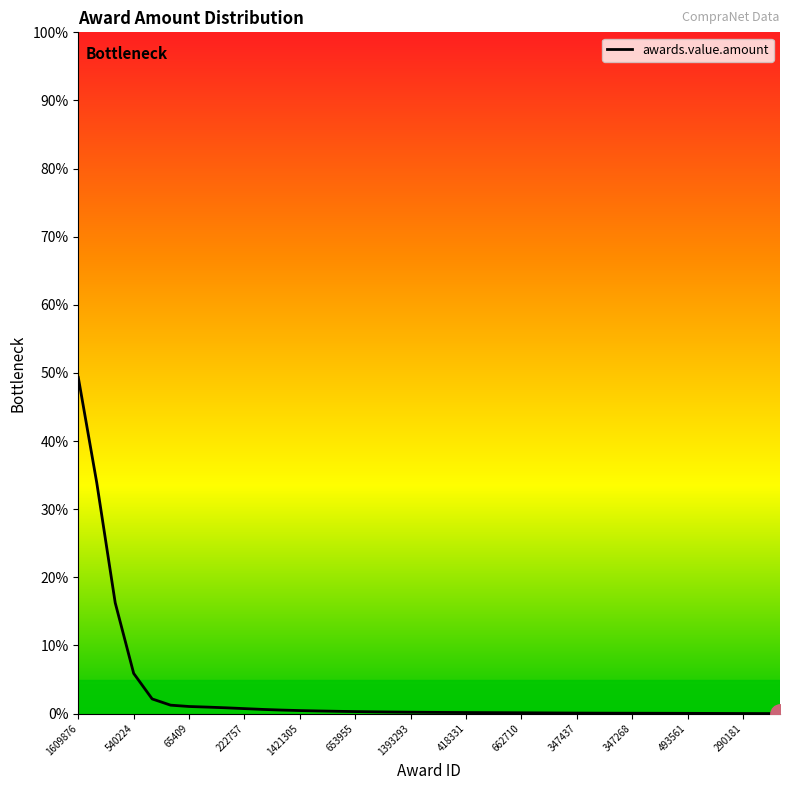

How many categories are shown in the chart?

39